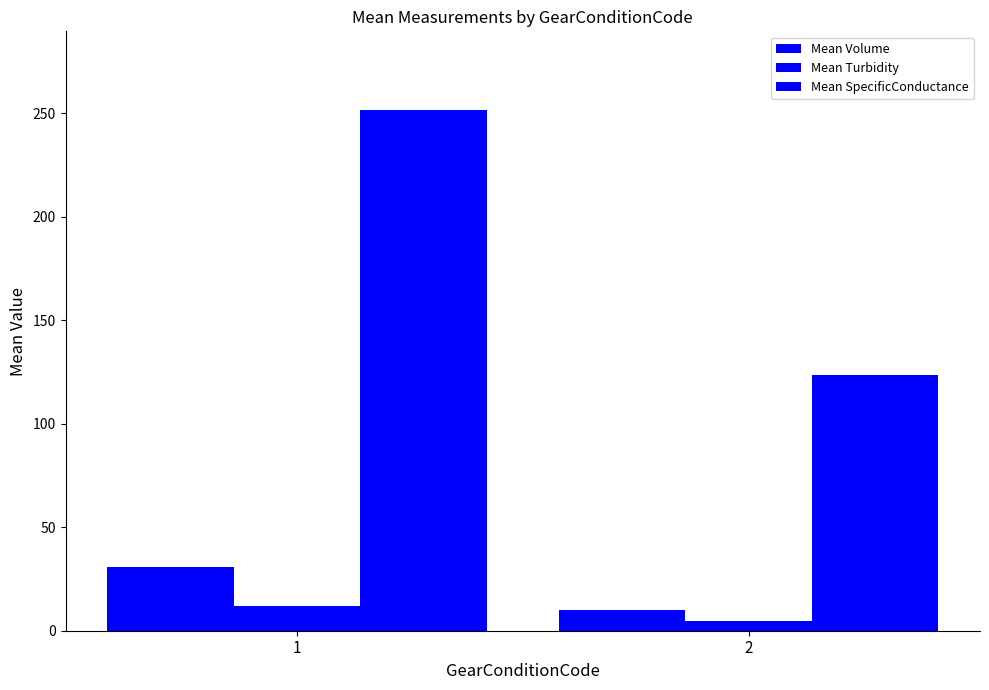

Is the value of Mean Turbidity at 2 greater than the value of Mean SpecificConductance at 1?

No